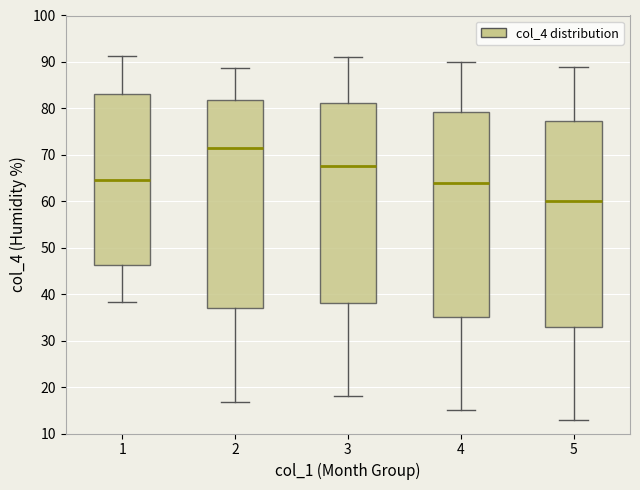

Which box's median line is the highest?

2